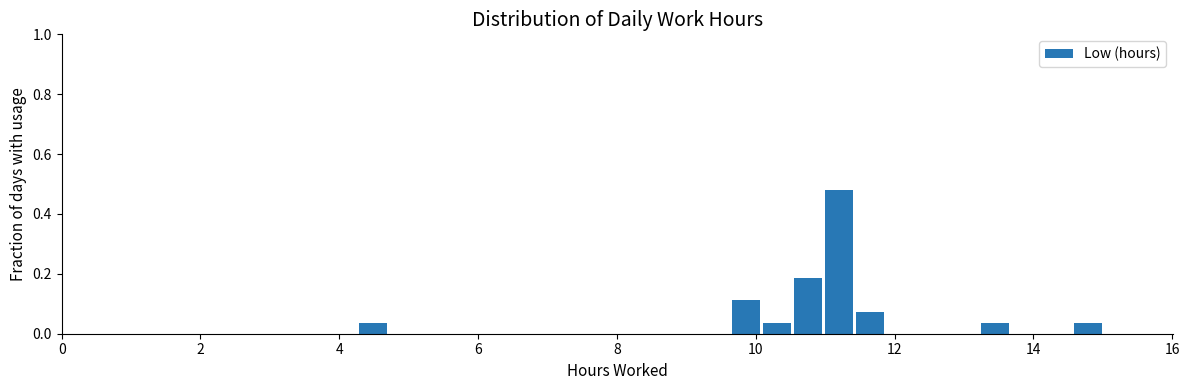

Around what value on the x-axis is the tallest bar? Give the approximate position of its centre, as read against the axis.

11.2